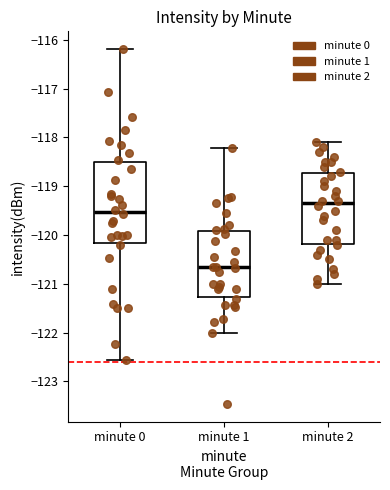

Where does the lower whisker of the box for minute 2 end on the y-axis? The values are not printed on the chart, so give them approximately, as read against the axis.

-121.0